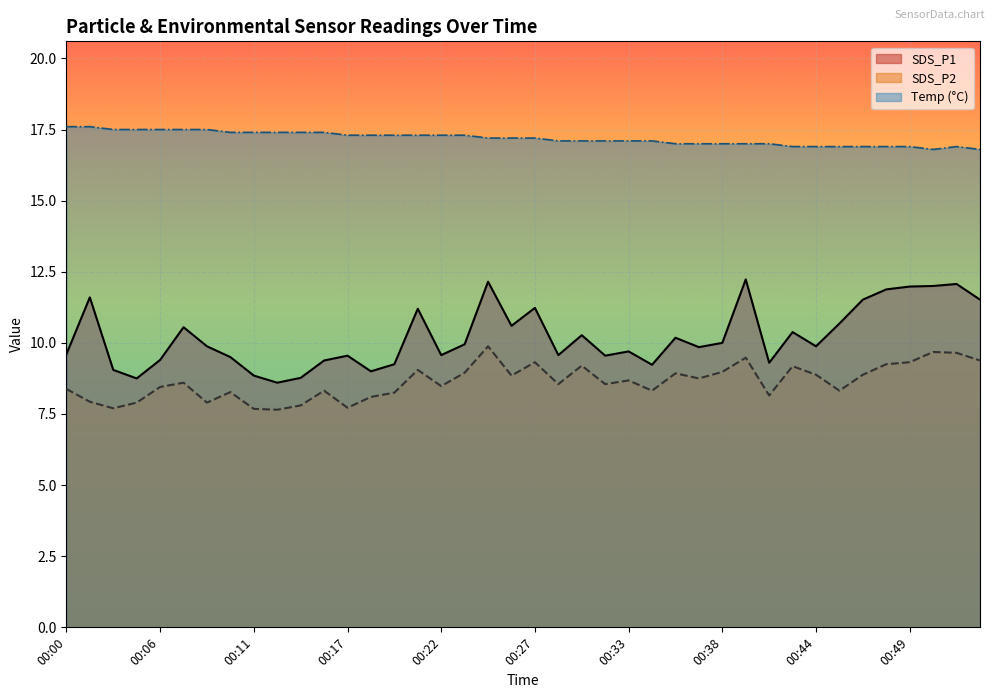

Rank the series at 00:31 from lowest to highest value.

SDS_P2, SDS_P1